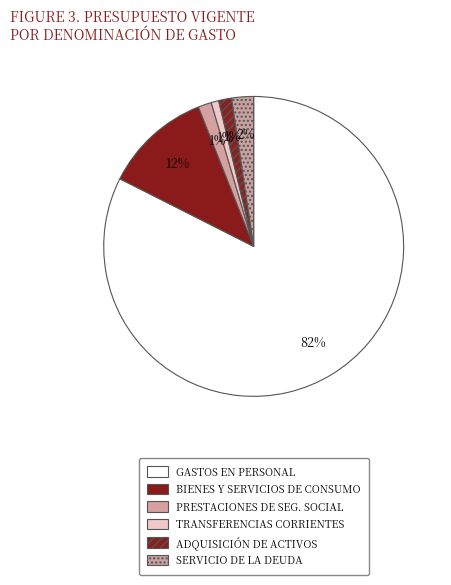

How many slices are in this pie chart?

6